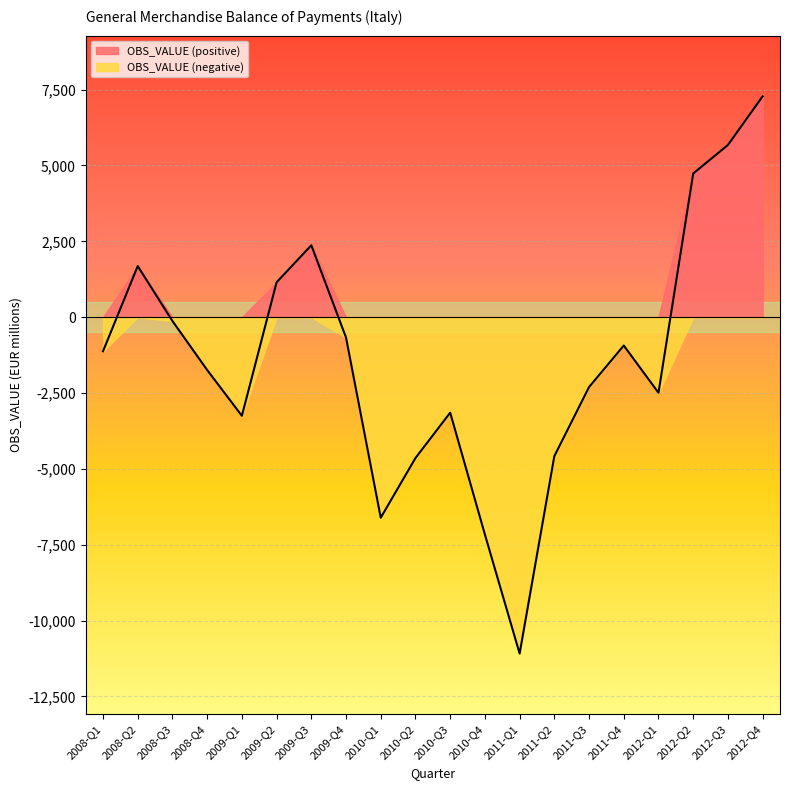

What is the smallest value displayed?

-11088